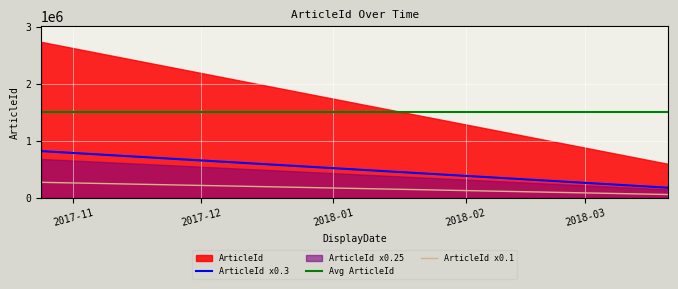

What is the approximate value at 2018-03-20 11:29:00, to the nearest 50?

596750